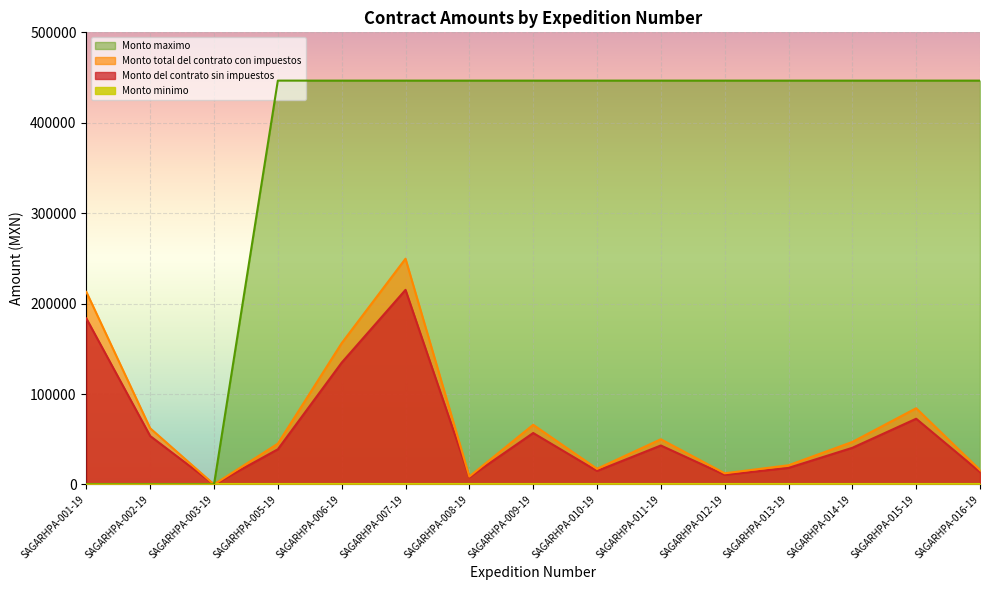

Reading left to right, extract all data points from this chart.

Monto del contrato sin impuestos: 183568.9	53545.7	0.3	38862.0	134686.1	215194.4	8000.0	56877.7	14900.0	43066.1	10620.0	18280.0	40500.0	72650.0	13695.0
Monto total del contrato con impuestos: 212940.0	62113.0	0.3	45079.9	156235.9	249625.5	8700.0	65978.1	17284.0	49956.7	12319.2	21204.8	46980.0	84274.0	15886.2
Monto maximo: 0.0	0.0	0.0	446600.0	446600.0	446600.0	446600.0	446600.0	446600.0	446600.0	446600.0	446600.0	446600.0	446600.0	446600.0